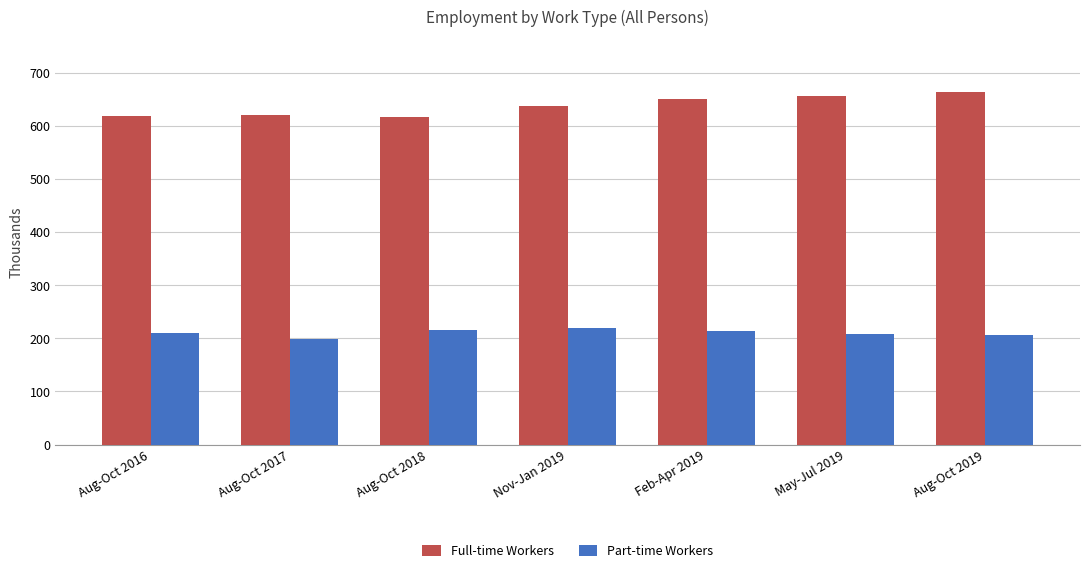

What is the average value of the Part-time Workers series?

211